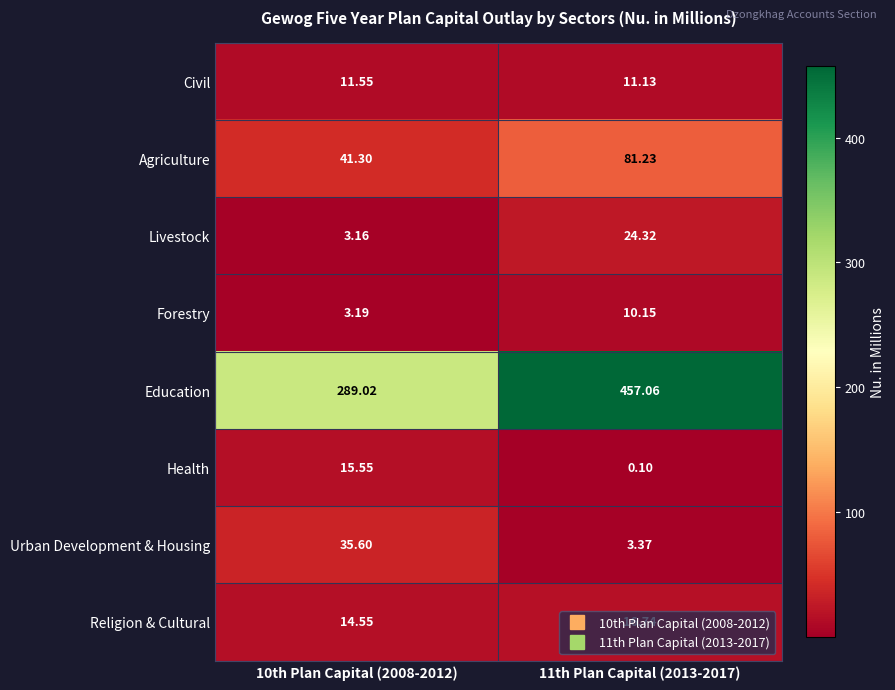

Which series has the largest total across all categories?

Education